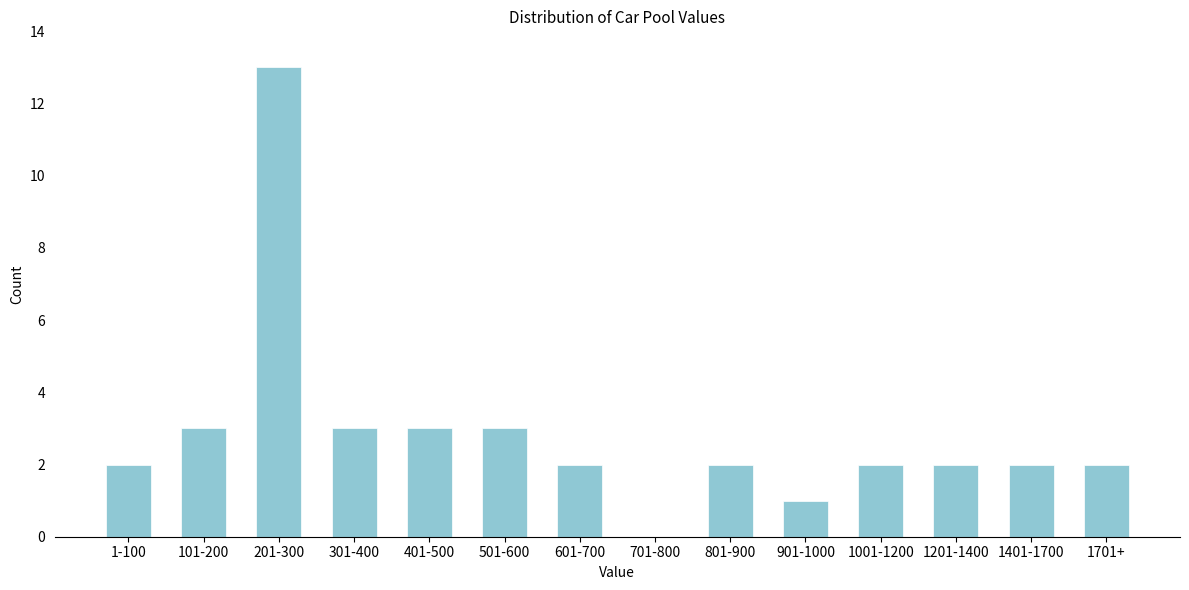

Reading right to left, extract all data points from this chart.

1701+=2	1401-1700=2	1201-1400=2	1001-1200=2	901-1000=1	801-900=2	701-800=0	601-700=2	501-600=3	401-500=3	301-400=3	201-300=13	101-200=3	1-100=2